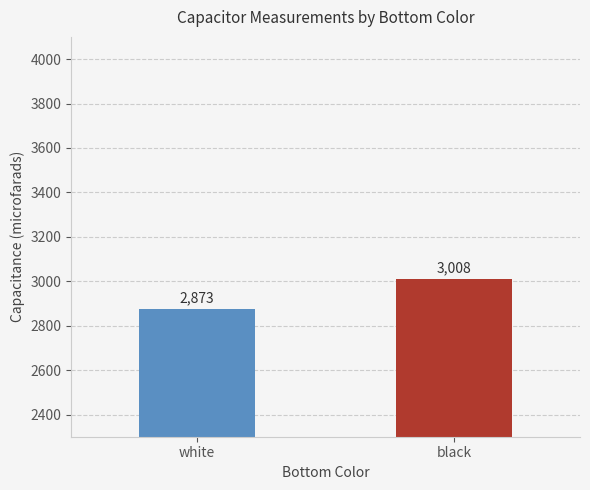

Rank the categories by value from highest to lowest.

black, white